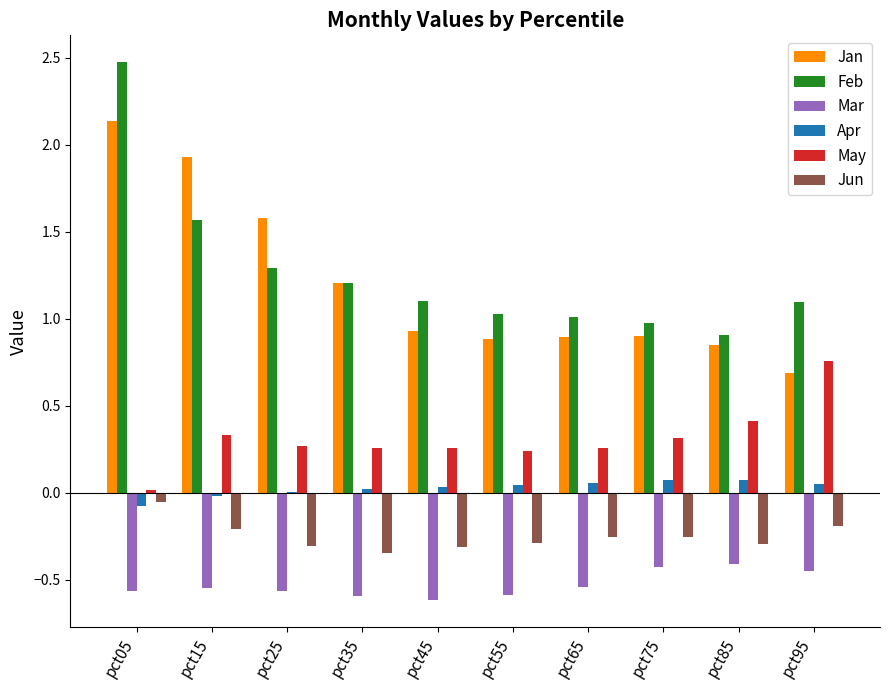

What is the sum of all Mar values?

-5.3